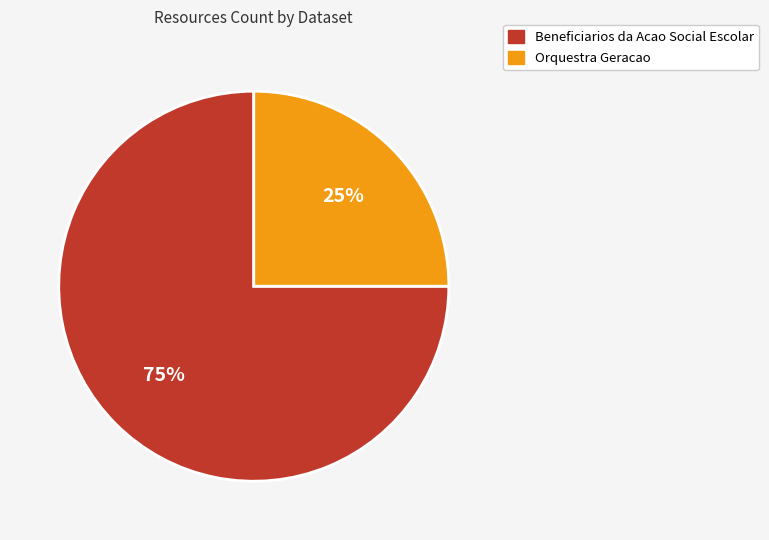

What is the ratio of the value at Beneficiarios da Acao Social Escolar to the value at Orquestra Geracao?

3.0